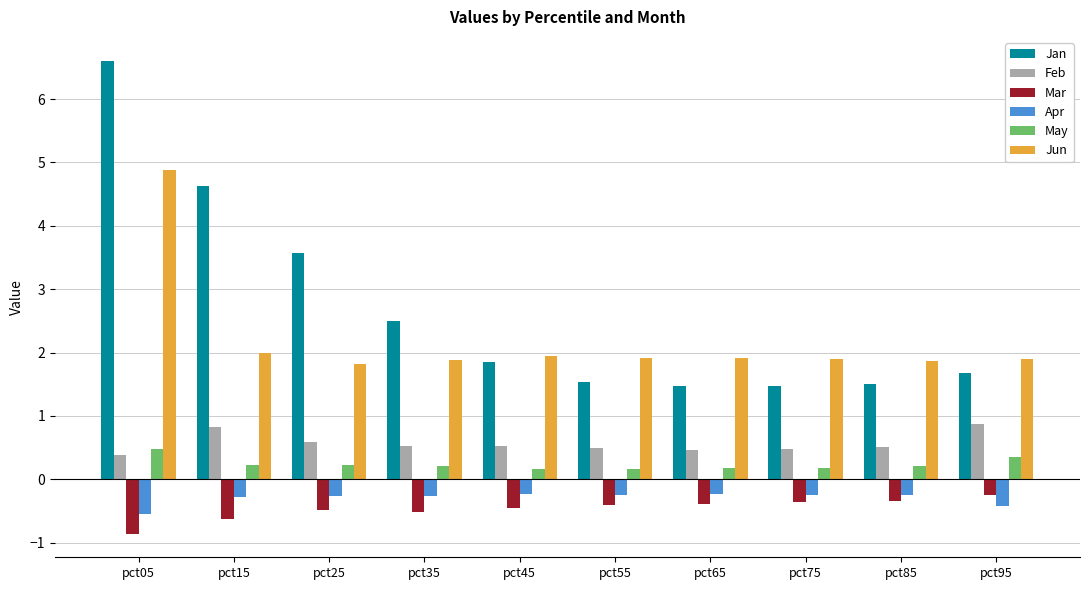

Which series changed the most between pct35 and pct65?

Jan